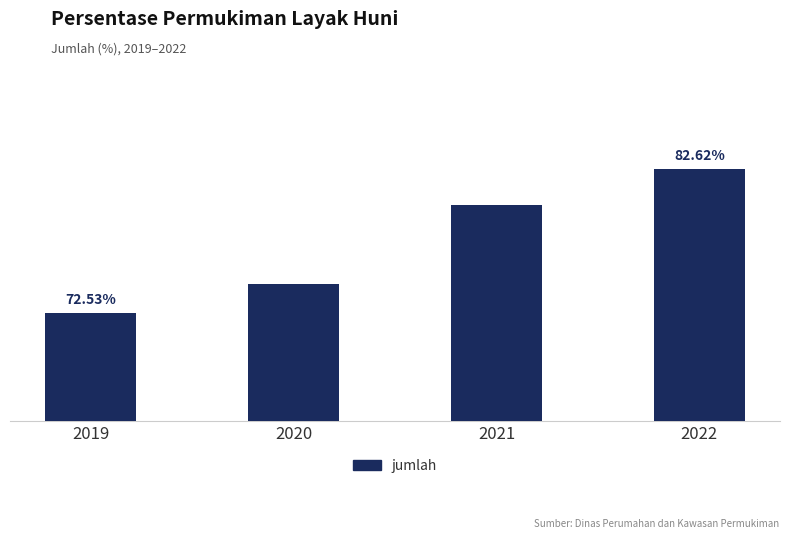

Rank the categories by value from lowest to highest.

2019, 2020, 2021, 2022